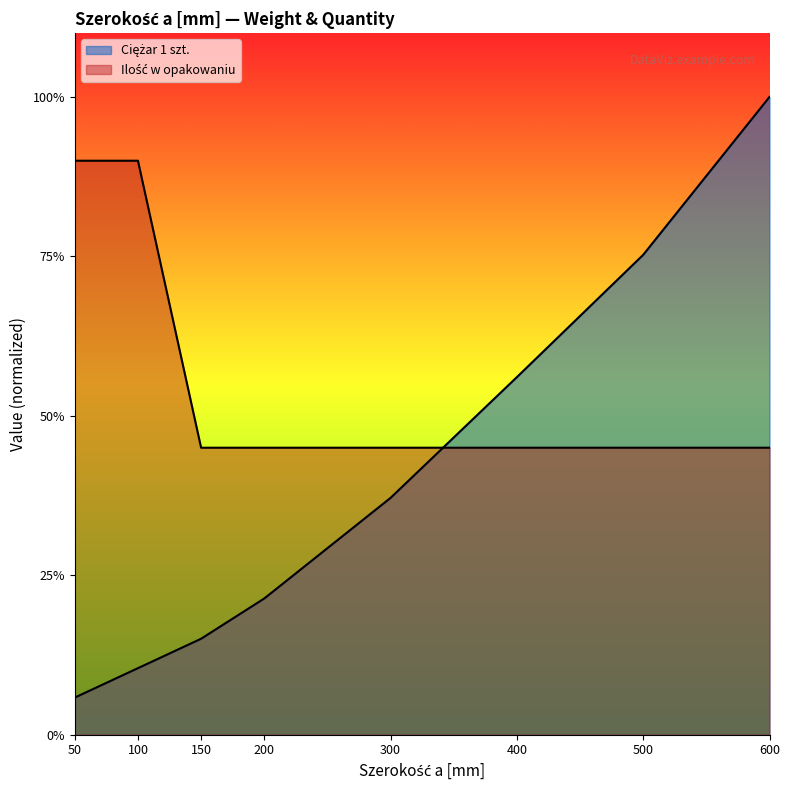

After their last crossing, which series has the higher values: Ciężar 1 szt. or Ilość w opakowaniu?

Ciężar 1 szt.